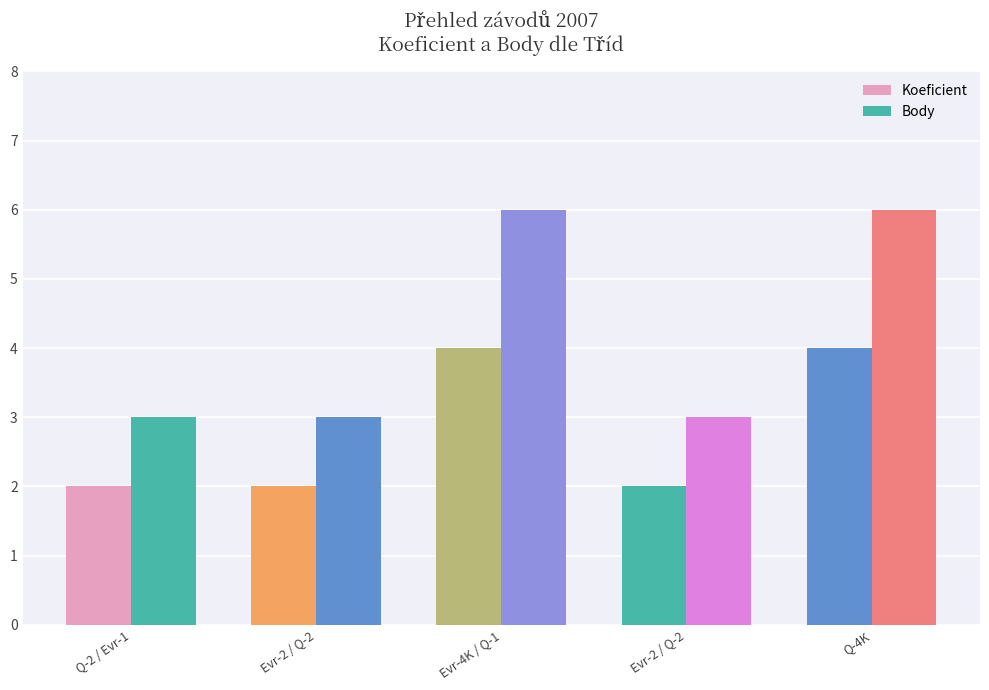

How many categories are shown in the chart?

5